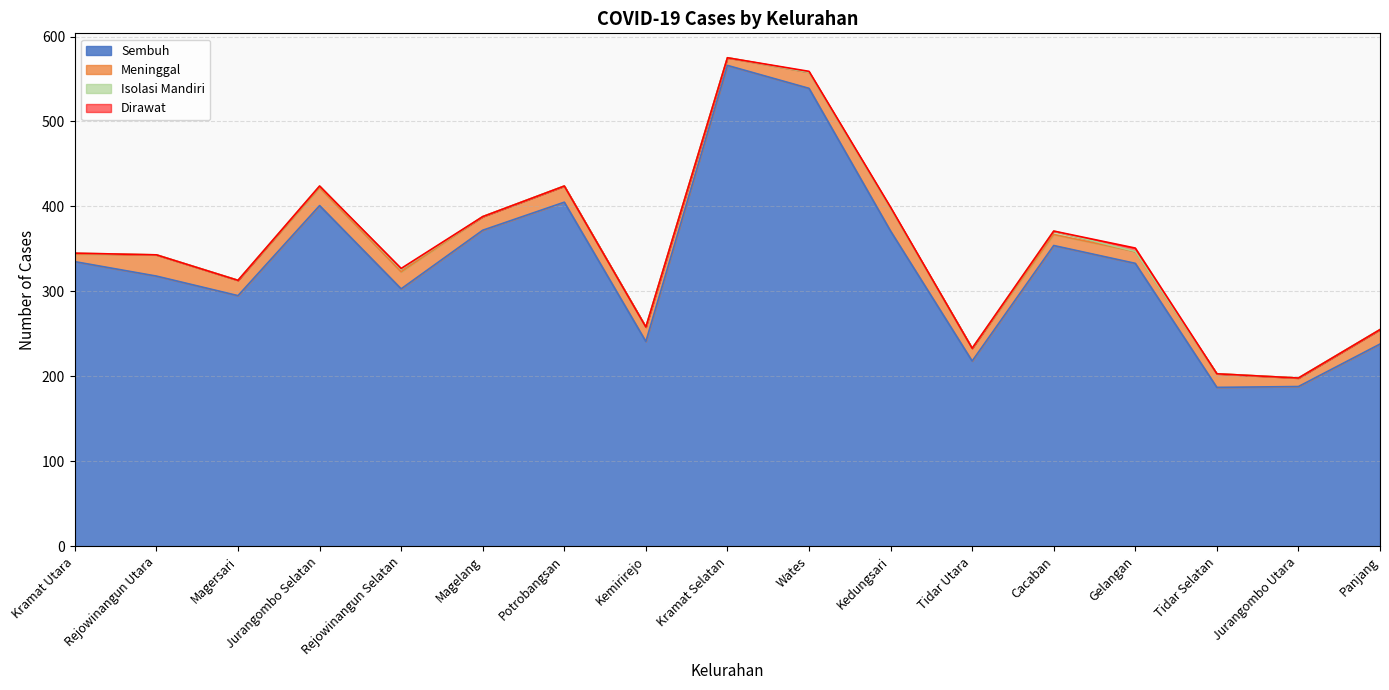

The Meninggal series shows 10 at Rejowinangun Utara. True or false?

False